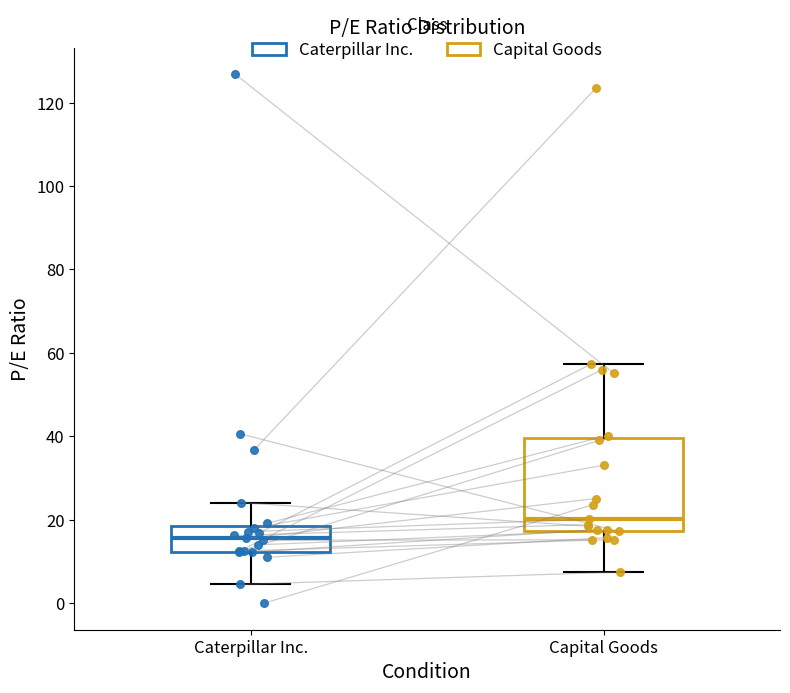

Where does the median line of the box for Caterpillar Inc. sit on the y-axis? The values are not printed on the chart, so give them approximately, as read against the axis.

16